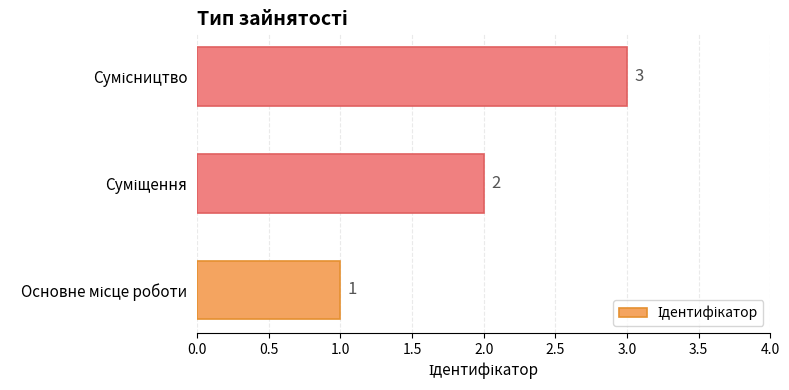

What is the maximum value shown in the chart?

3